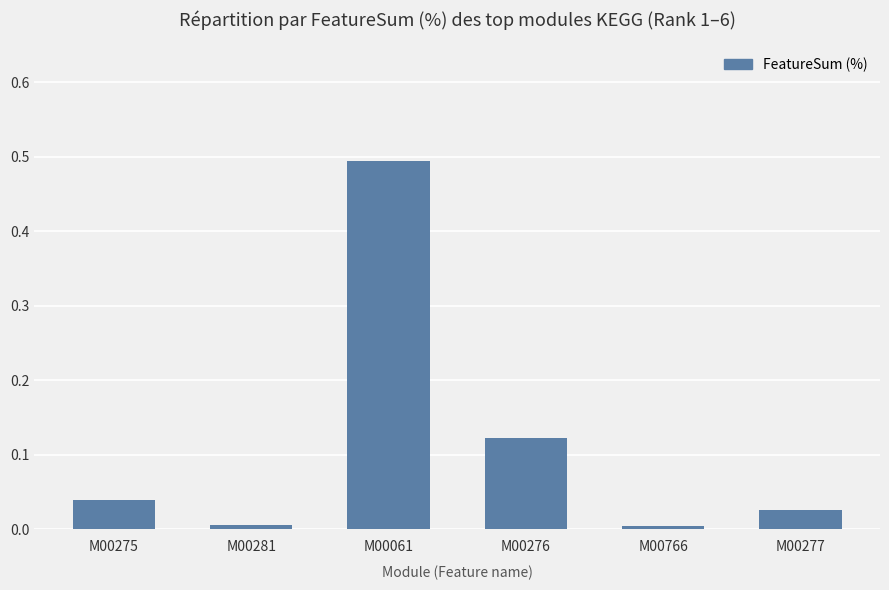

The chart shows a value of 0.1 at M00275. True or false?

False